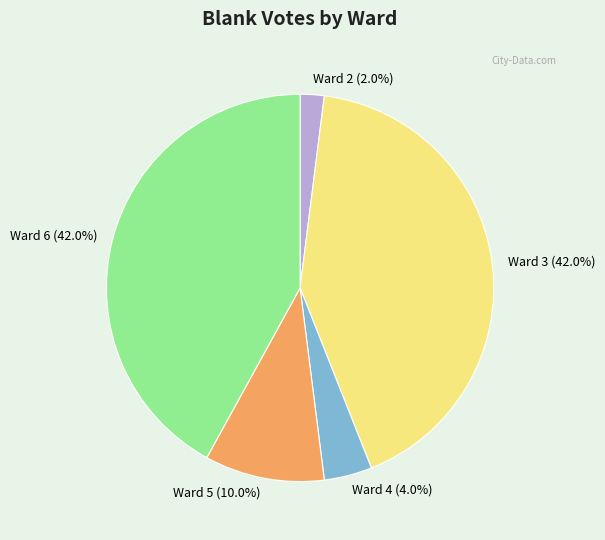

What percentage do Ward 3 and Ward 6 together represent?

84.0%